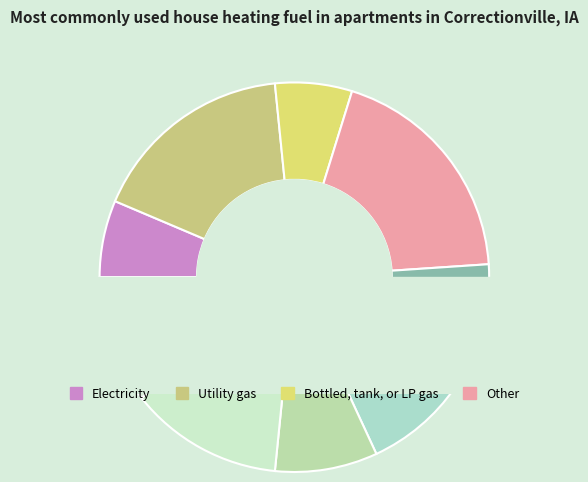

Rank the categories by value from highest to lowest.

4, 8, 2, 9, 3, 5, 1, 6, 7